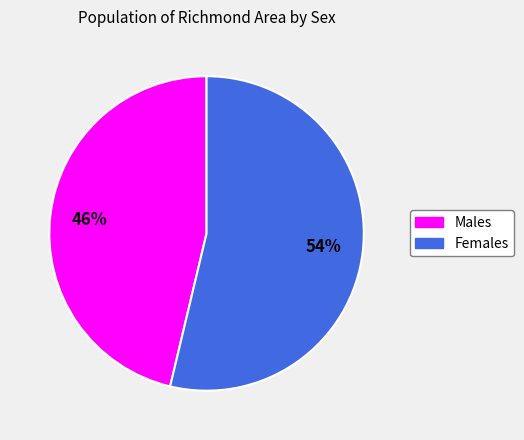

To the nearest percent, what is the average slice percentage?

50%